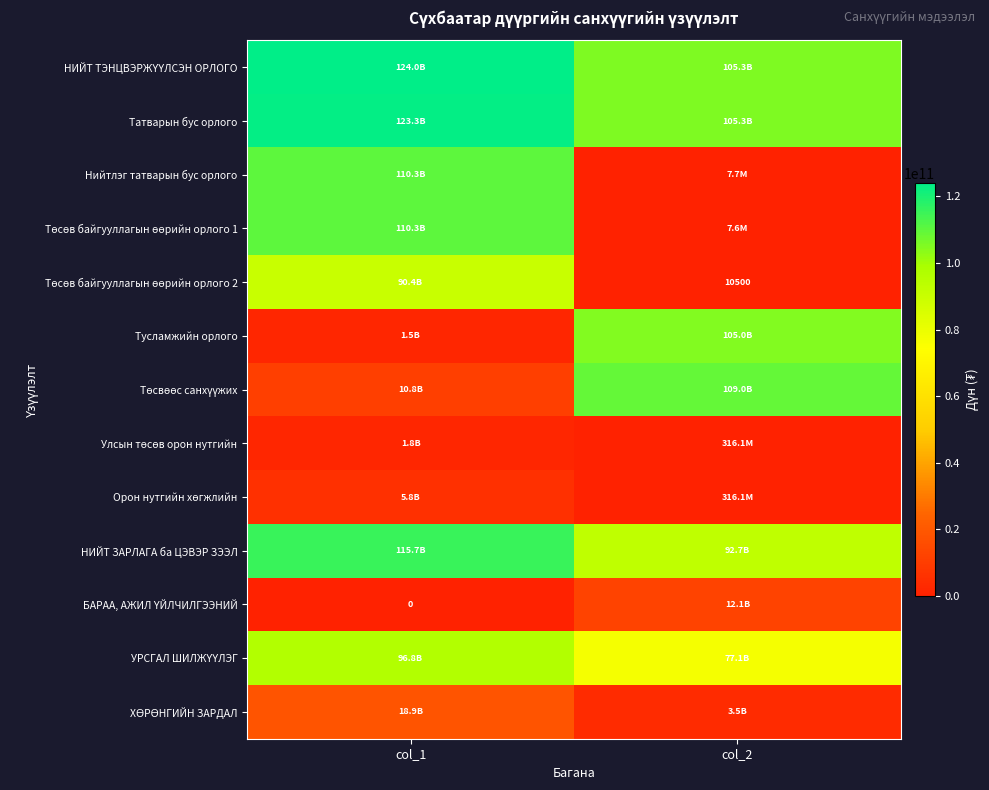

Which series changed the most between col_1 and col_2?

Төсөв байгууллагын өөрийн орлого 1